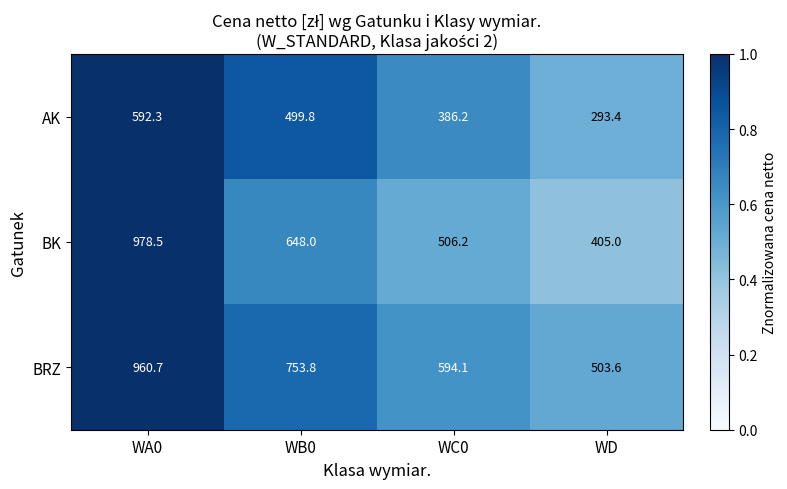

Rank the series by their maximum value, from lowest to highest.

AK, BRZ, BK